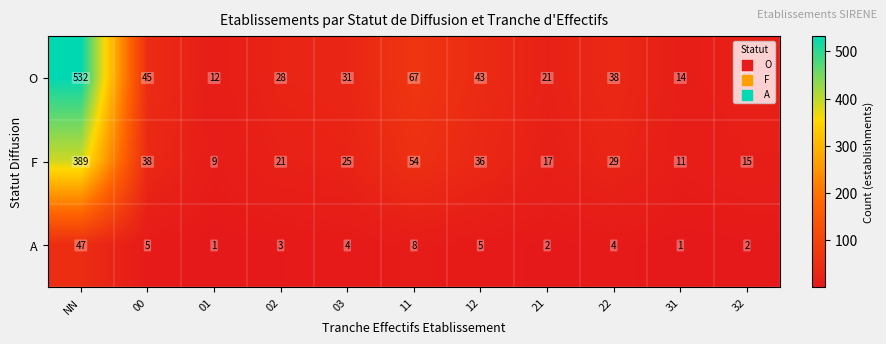

At which category does the chart reach its peak across all series?

NN